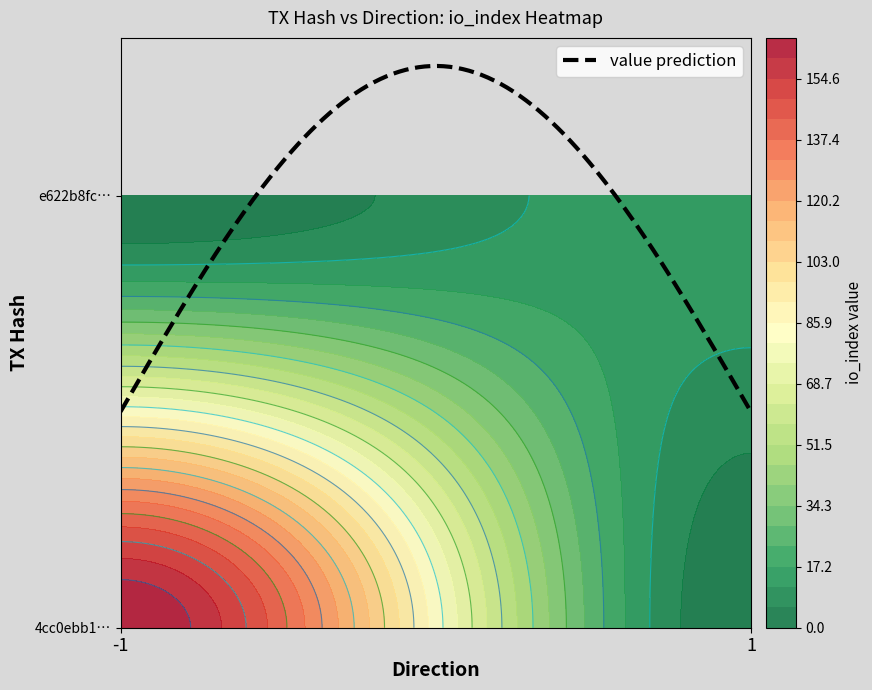

Between direction and io_index, which is larger?

io_index